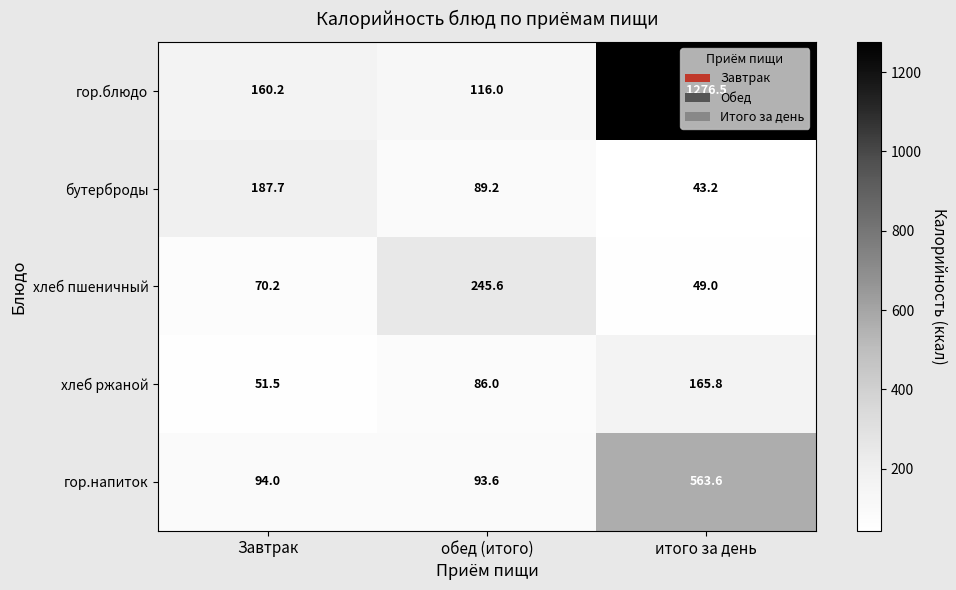

What is the spread (max minus min) of values at итого за день?

1233.3